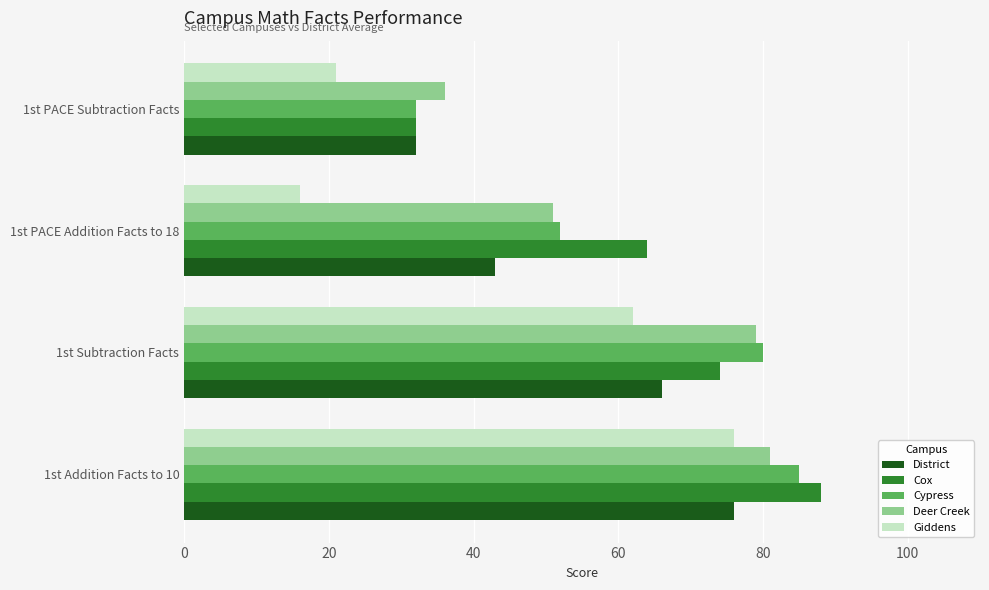

At which label is Cox closest to 60?

1st PACE Addition Facts to 18